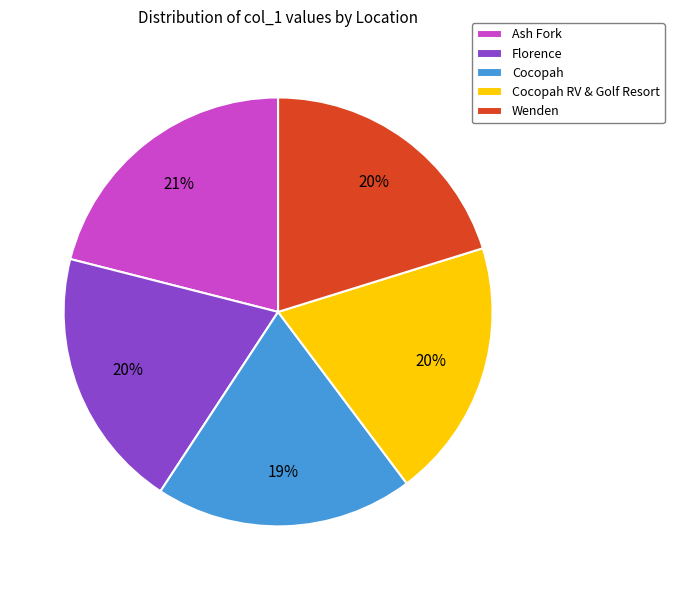

The Cocopah RV & Golf Resort slice represents 20% of the pie. True or false?

True